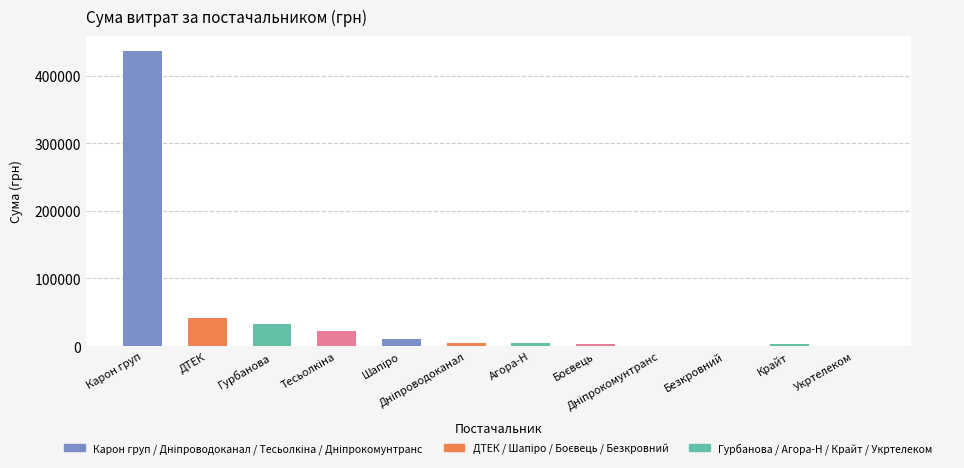

What is the maximum value shown in the chart?

436580.3